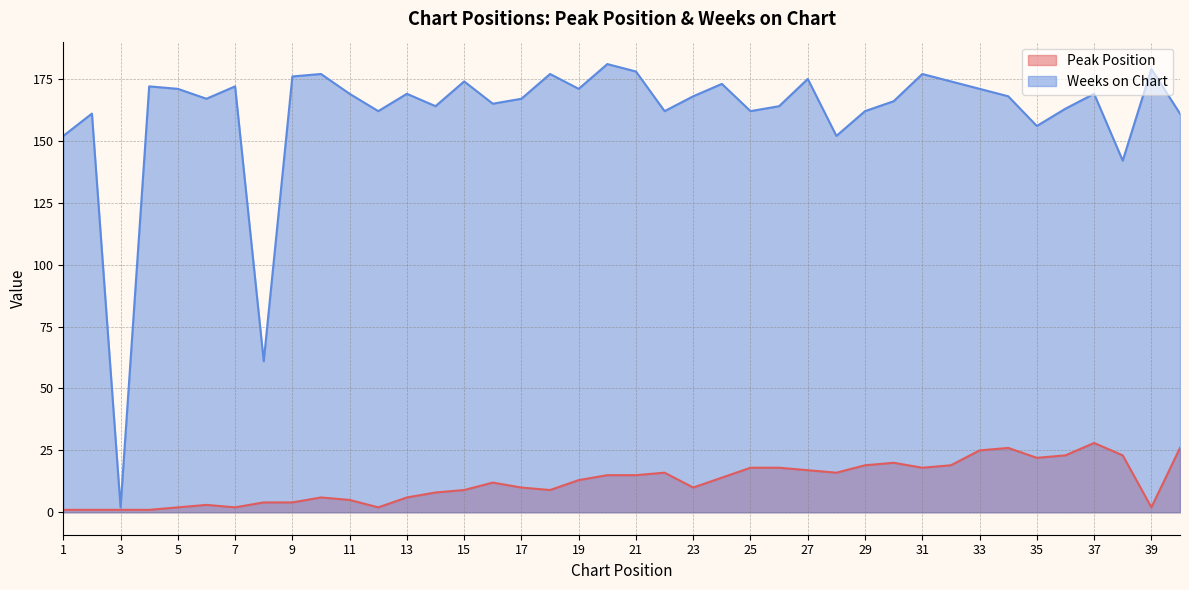

How many lines are shown in the chart?

2